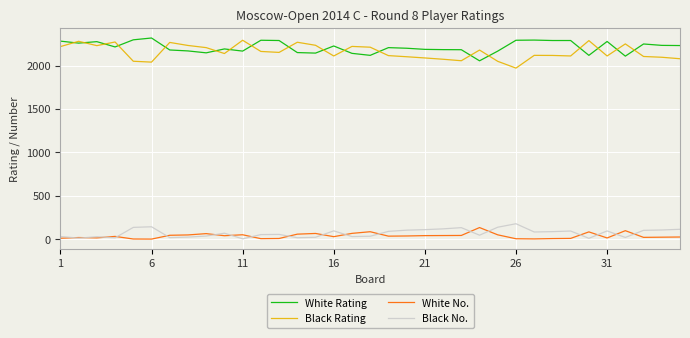

Which series has the largest total across all categories?

White Rating